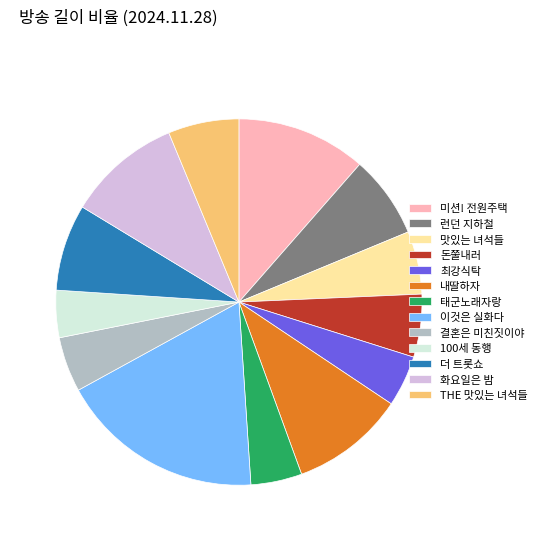

Which slice is the largest?

이것은 실화다